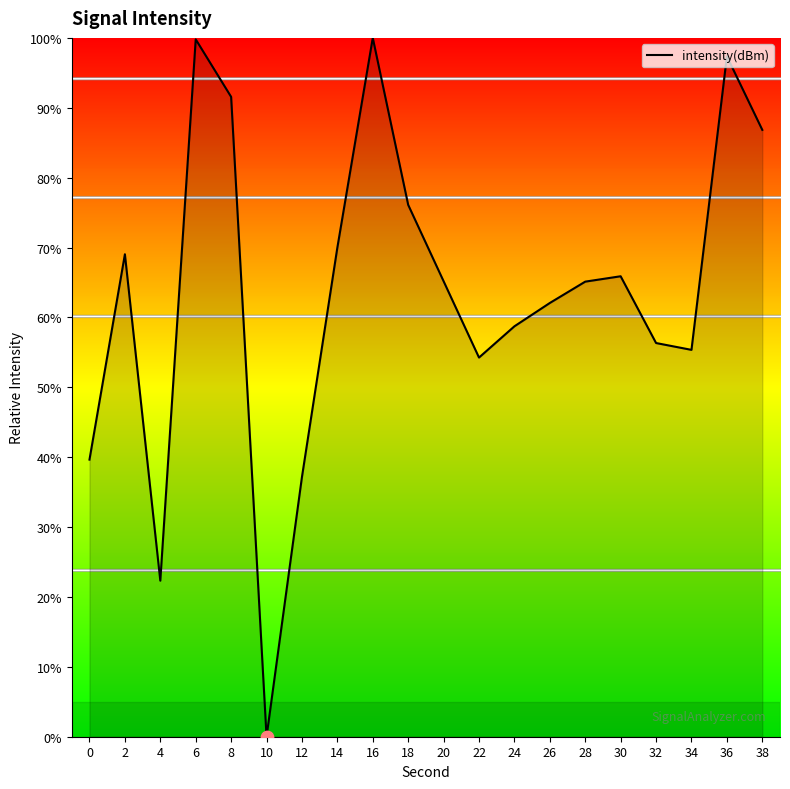

Which has a higher value, 28 or 10?

28